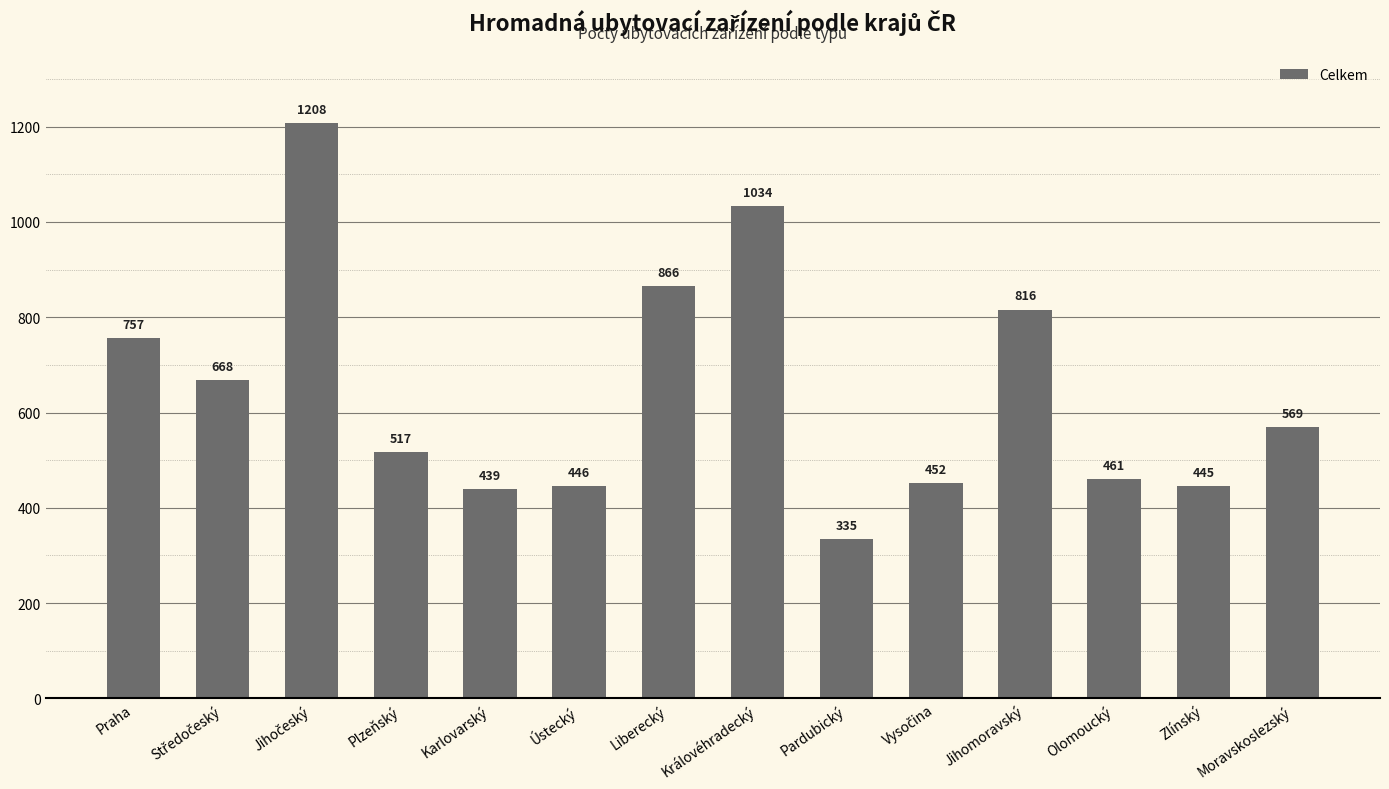

What is the difference between the maximum and second lowest values?

769